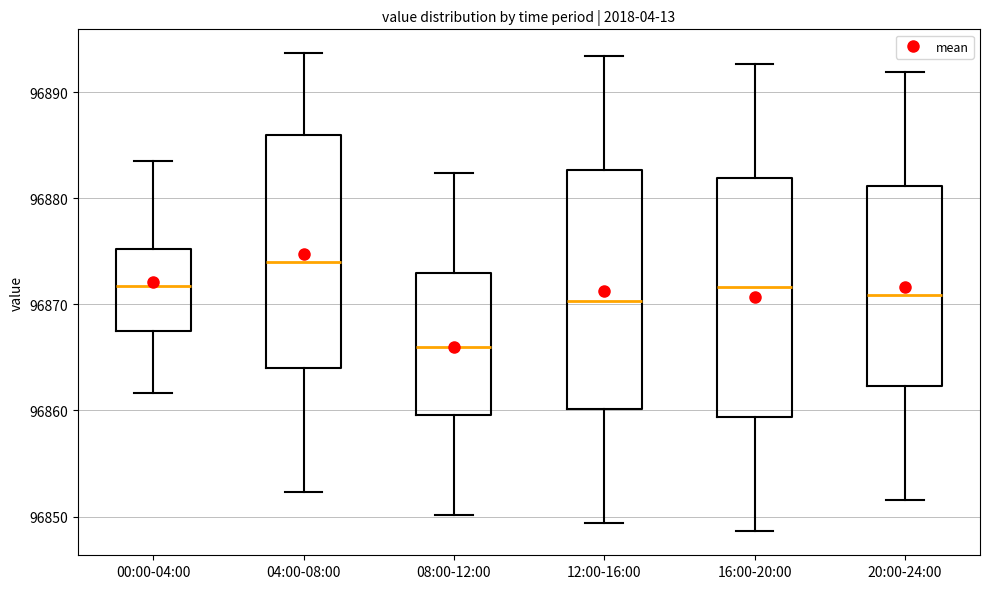

Which box's median line is the lowest?

08:00-12:00